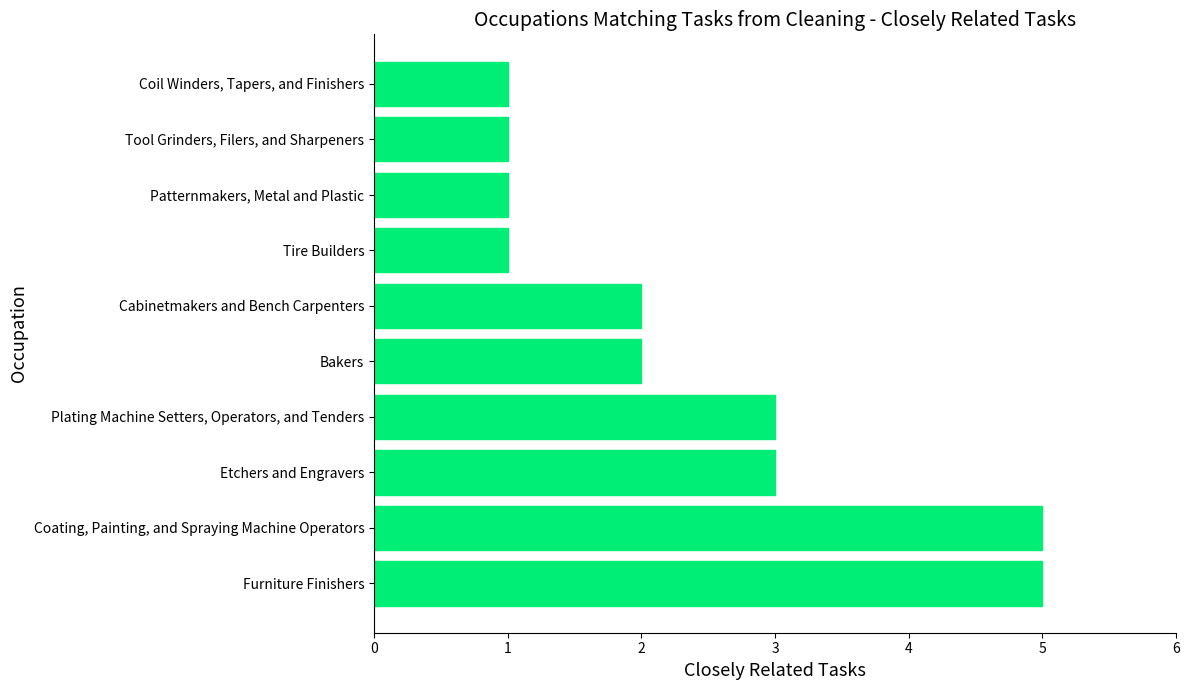

Reading bottom to top, extract all data points from this chart.

5	5	3	3	2	2	1	1	1	1